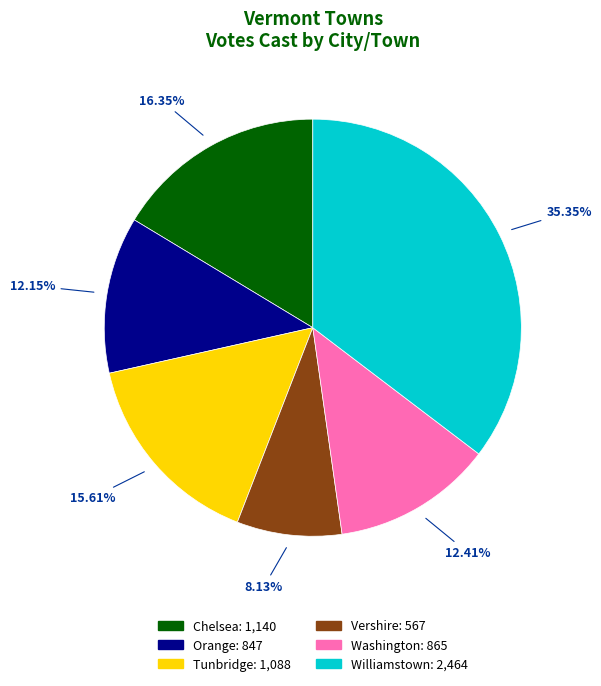

Does Chelsea represent more than half of the total?

No